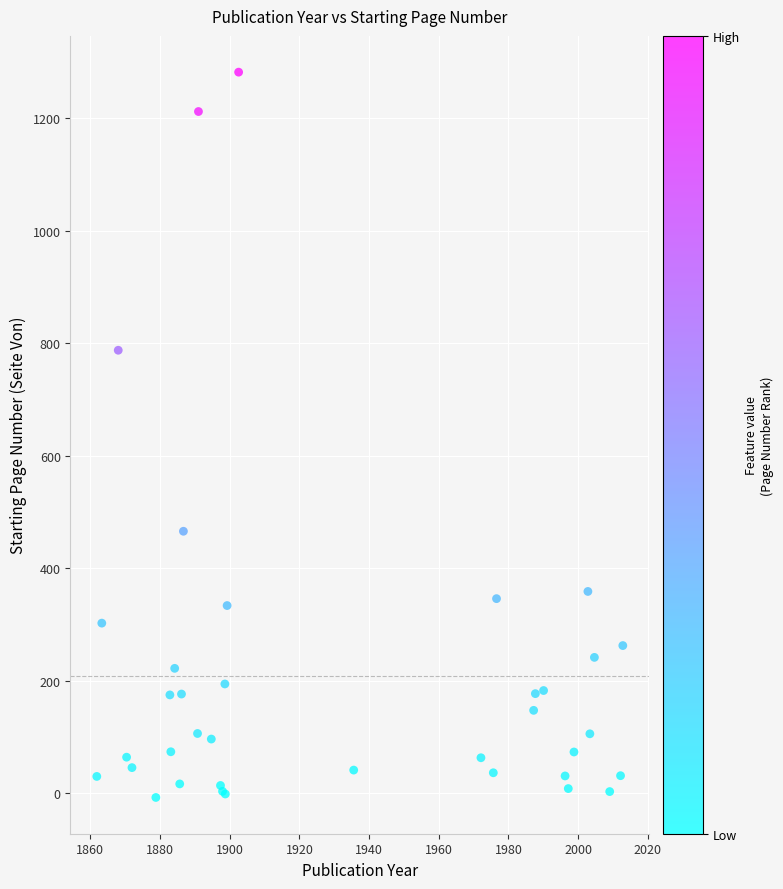

What Y value in the scatter plot is closest to 637?

787.5